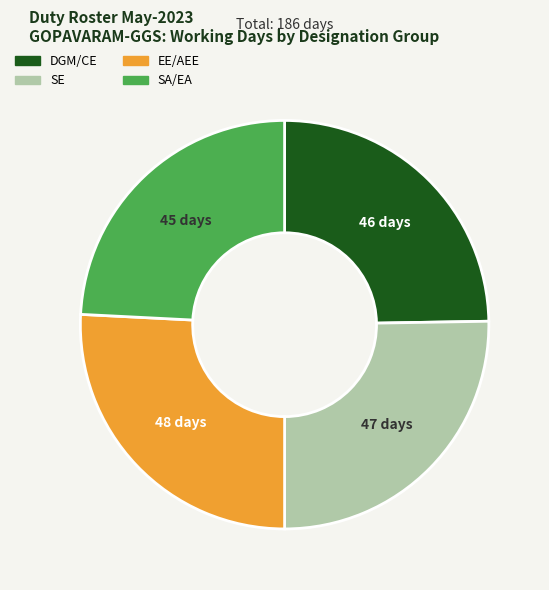

Is there any slice that represents more than half of the pie?

No